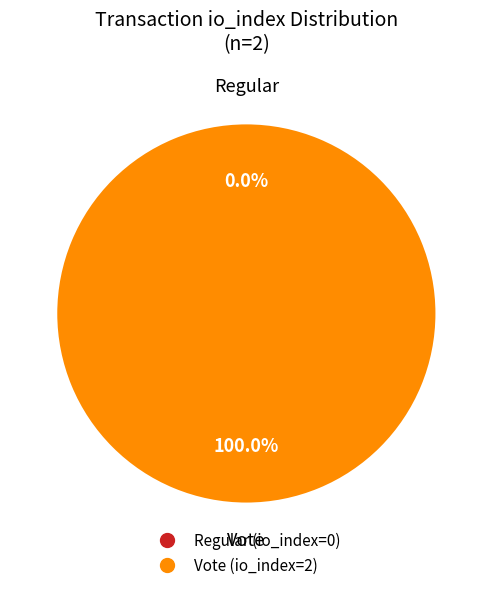

To the nearest percent, what portion does Vote (io_index=2) represent?

100%